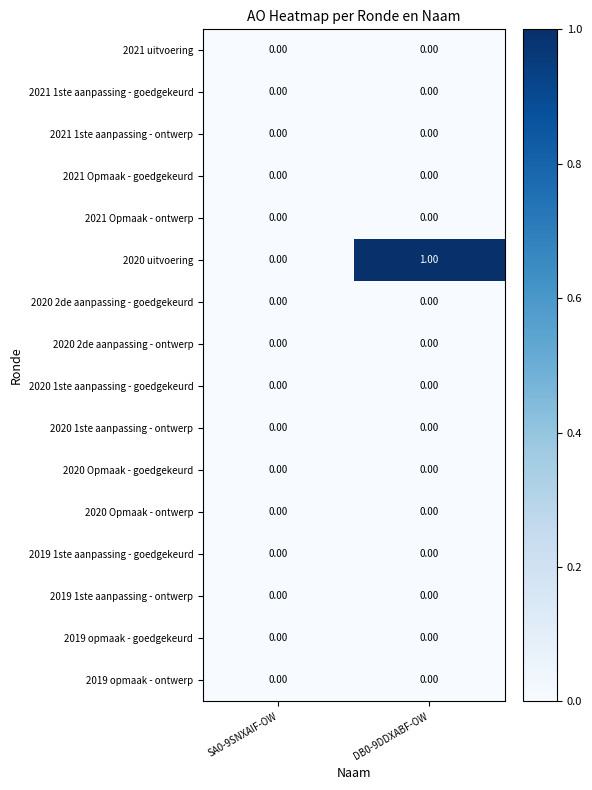

Between SA0-9SNXAIF-OW and DB0-9DDXABF-OW, which series saw the biggest shift?

2020 uitvoering